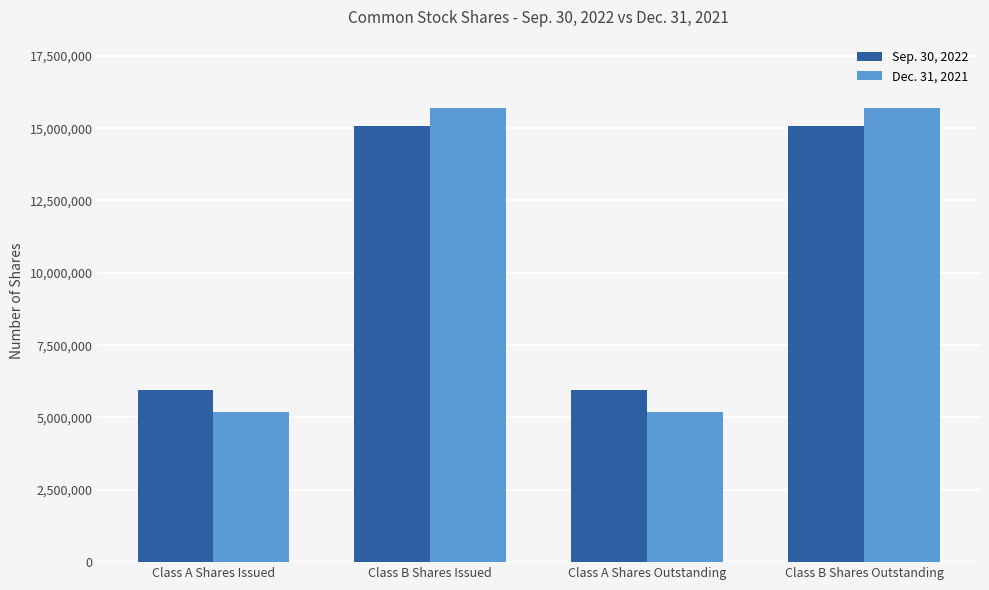

How many groups of bars are there?

4